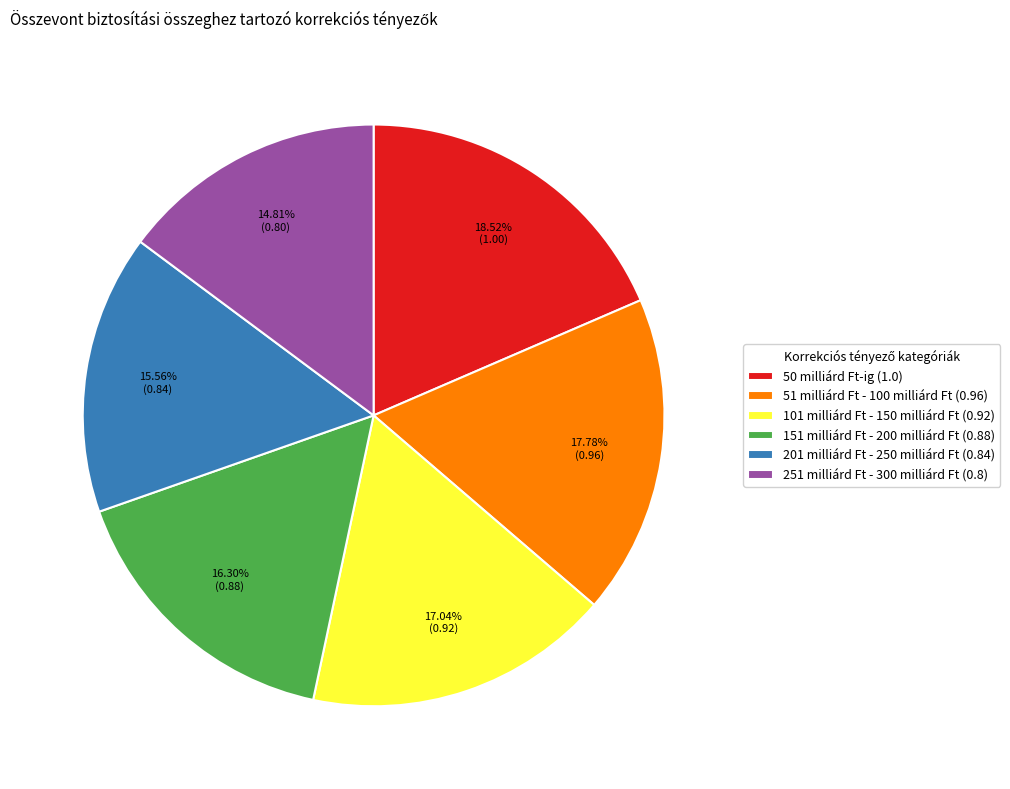

To the nearest percent, what is the difference between the 251 milliárd Ft - 300 milliárd Ft and 201 milliárd Ft - 250 milliárd Ft slice percentages?

1%